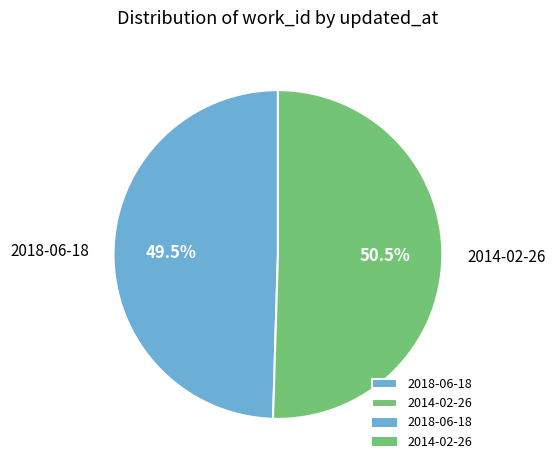

Which category has the biggest portion of the pie?

2014-02-26